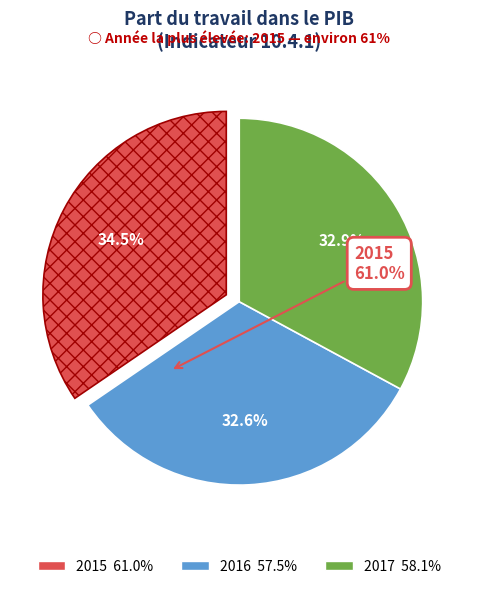

Is there any slice that represents more than half of the pie?

No